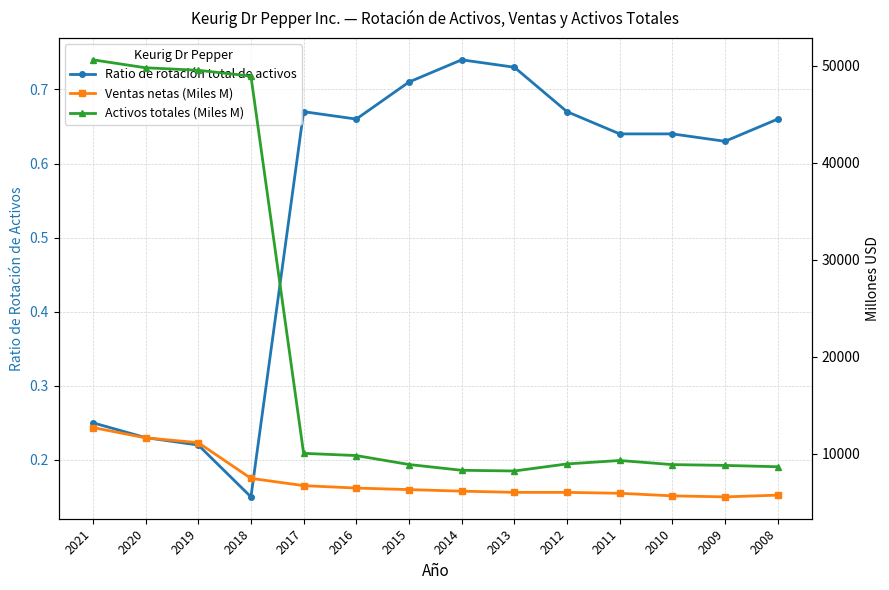

The Ventas netas (Miles M) series shows 1575.3 at 2010. True or false?

False